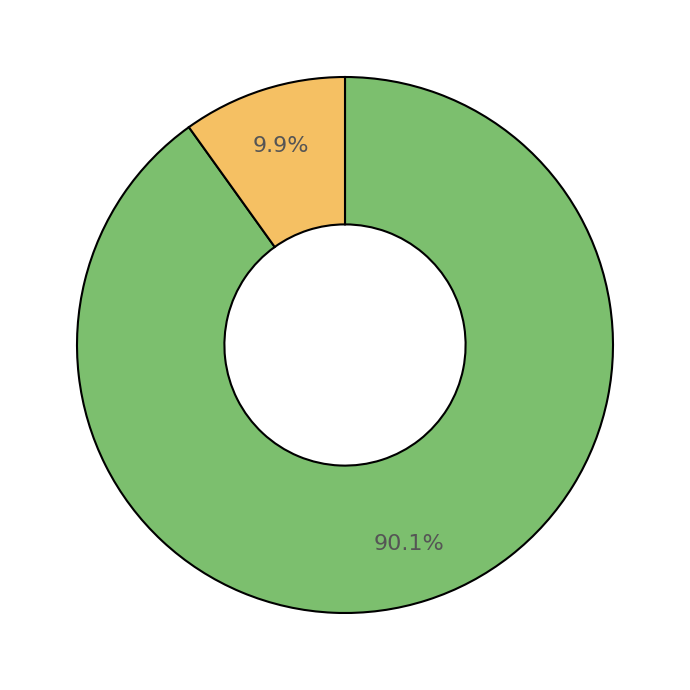

Is there a majority slice in this chart?

Yes